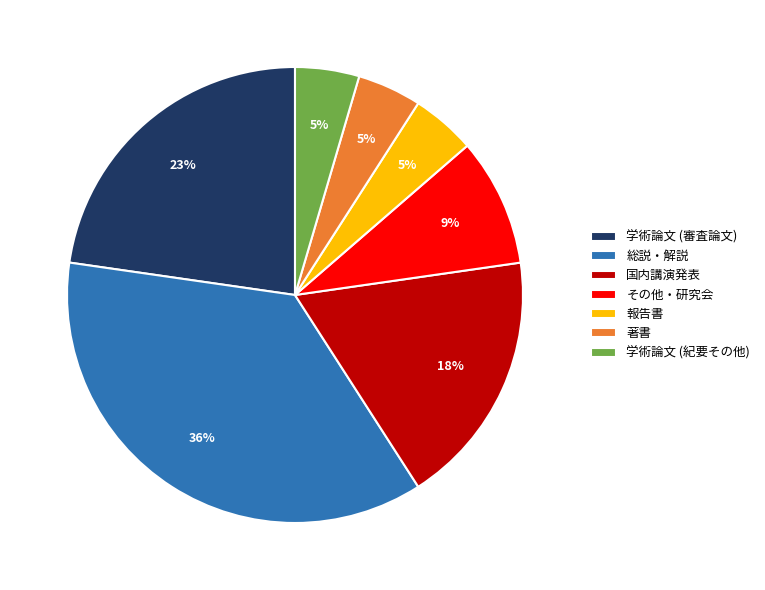

The 国内講演発表 slice represents 4% of the pie. True or false?

False